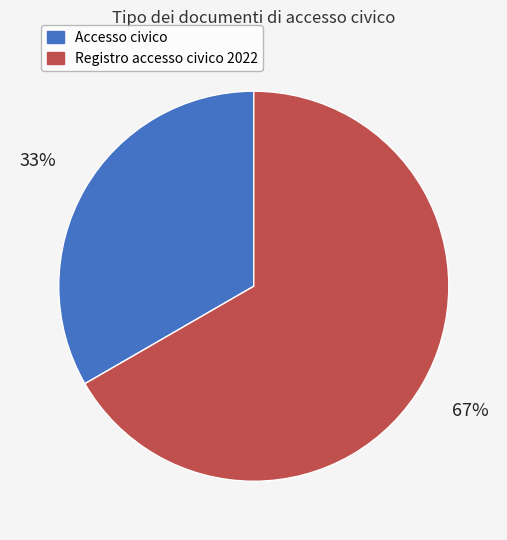

Is it true that Registro accesso civico 2022 is 54% of the pie?

False